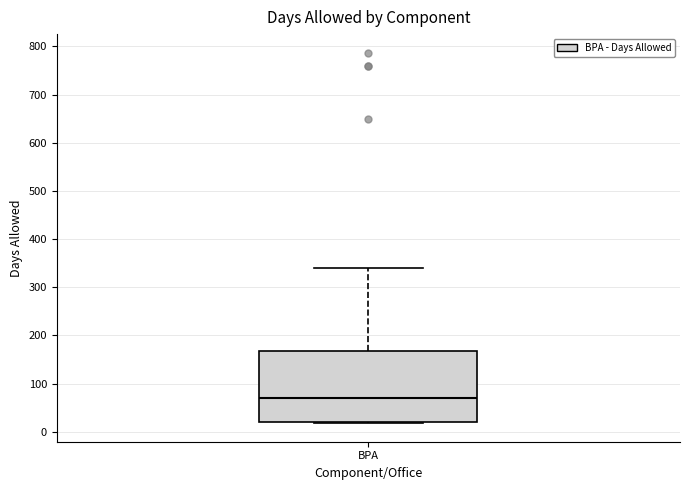

Where is the lower edge of the box for BPA on the y-axis? The values are not printed on the chart, so give them approximately, as read against the axis.

20